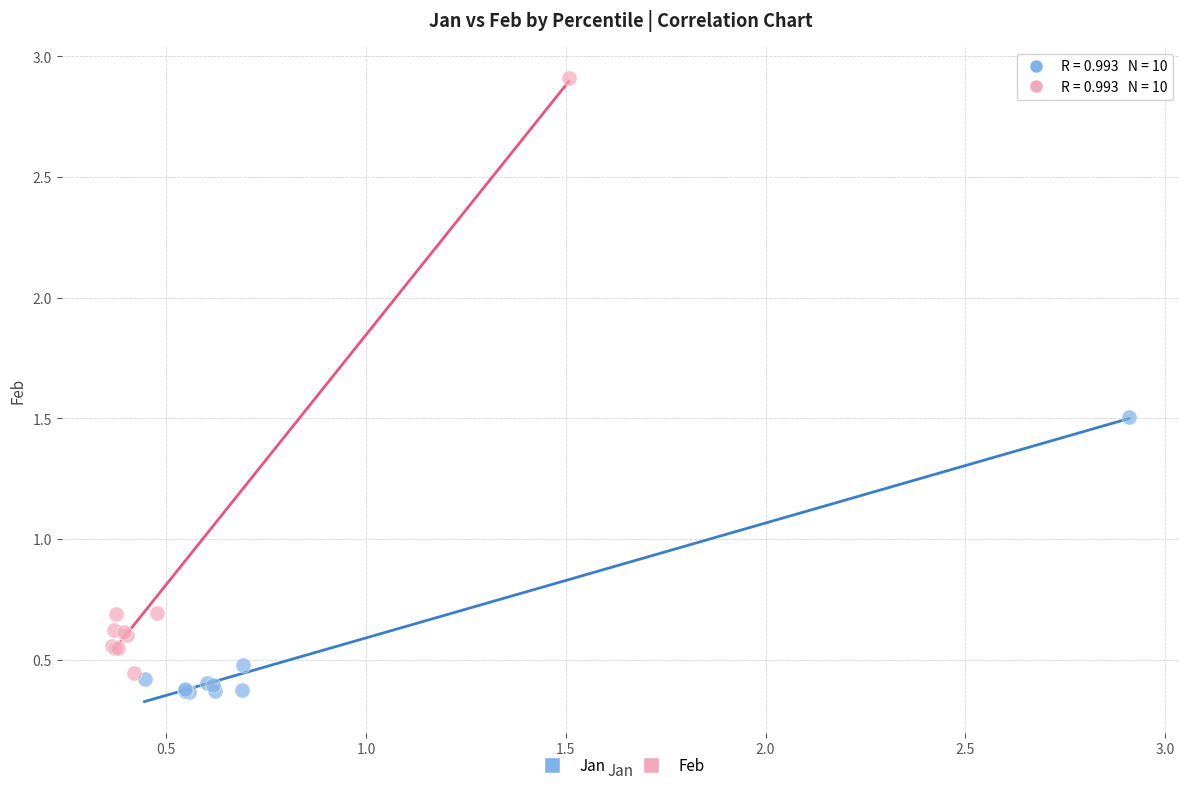

Which series reaches the maximum Y coordinate?

Feb